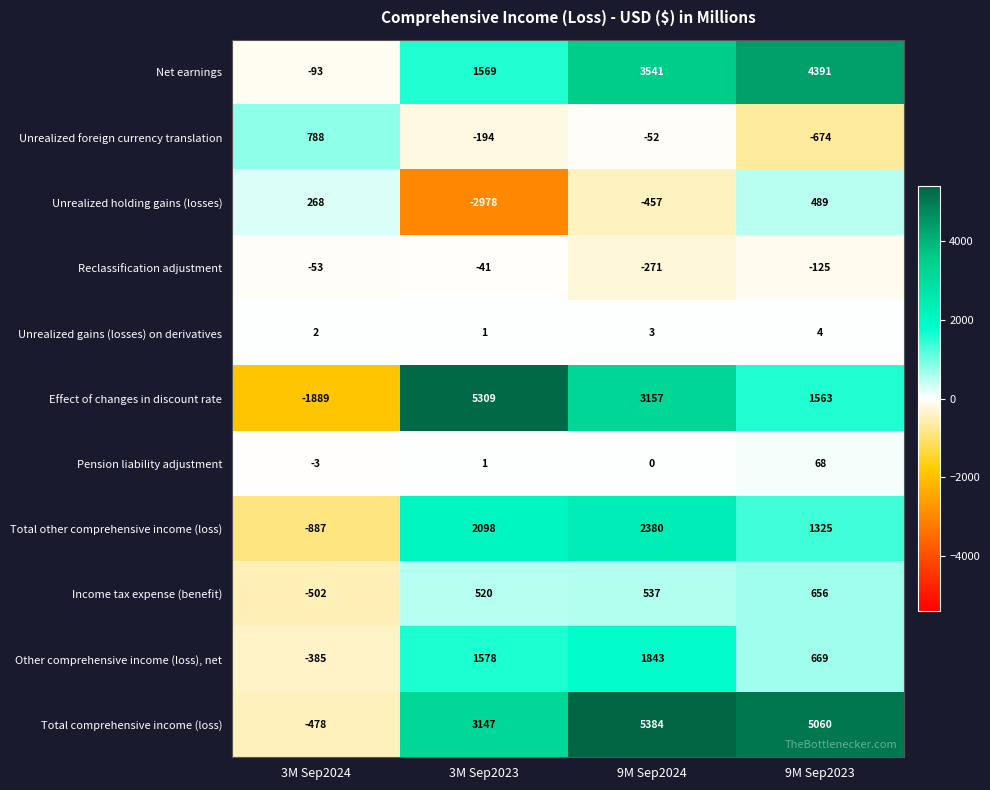

Which series has the widest spread of values?

Effect of changes in discount rate